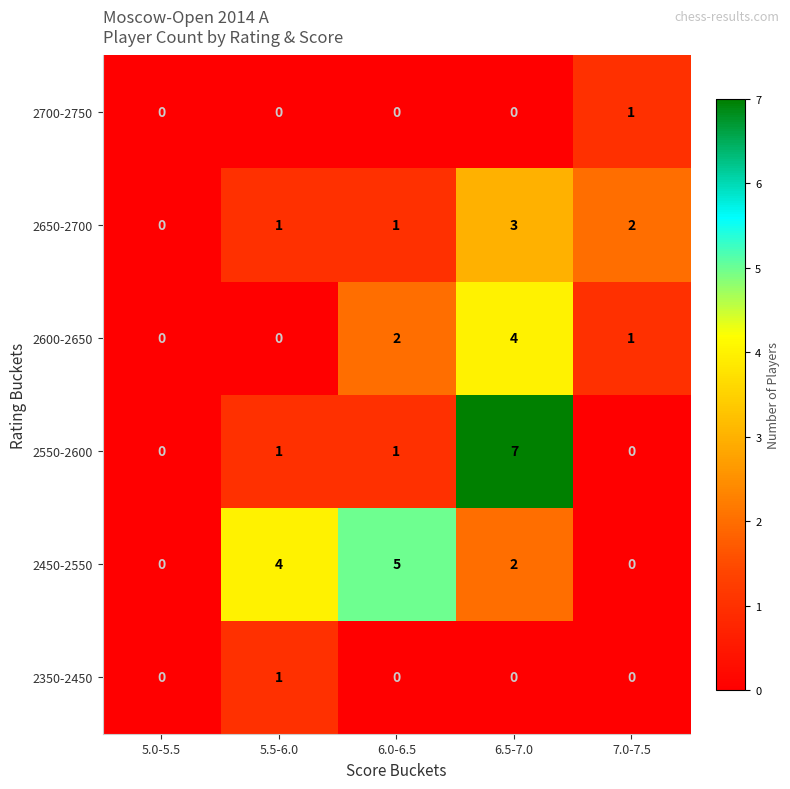

The 2650-2700 series shows 1 at 5.5-6.0. True or false?

True